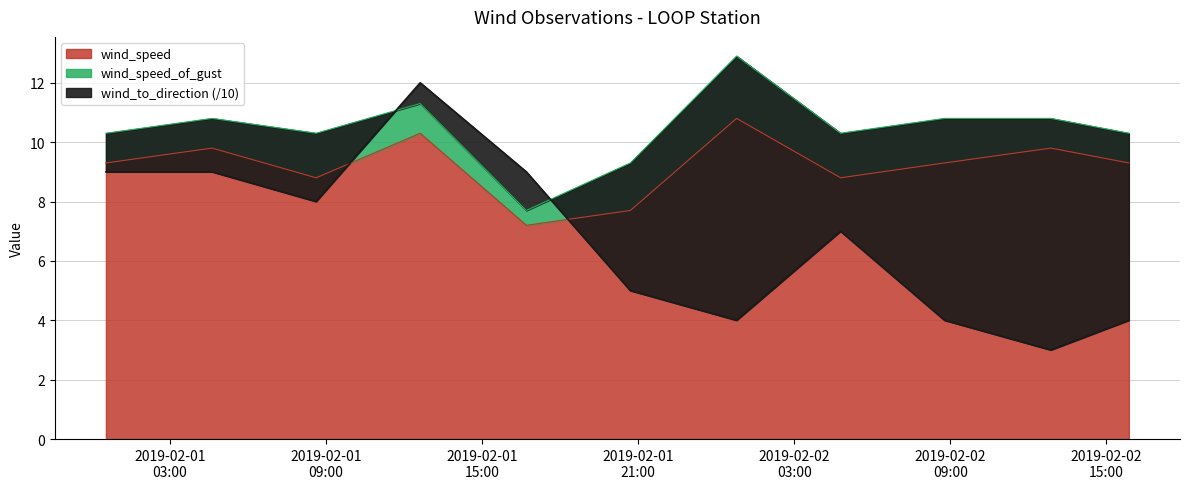

The wind_speed series shows 13.2 at 2019-02-02T15:52:00Z. True or false?

False